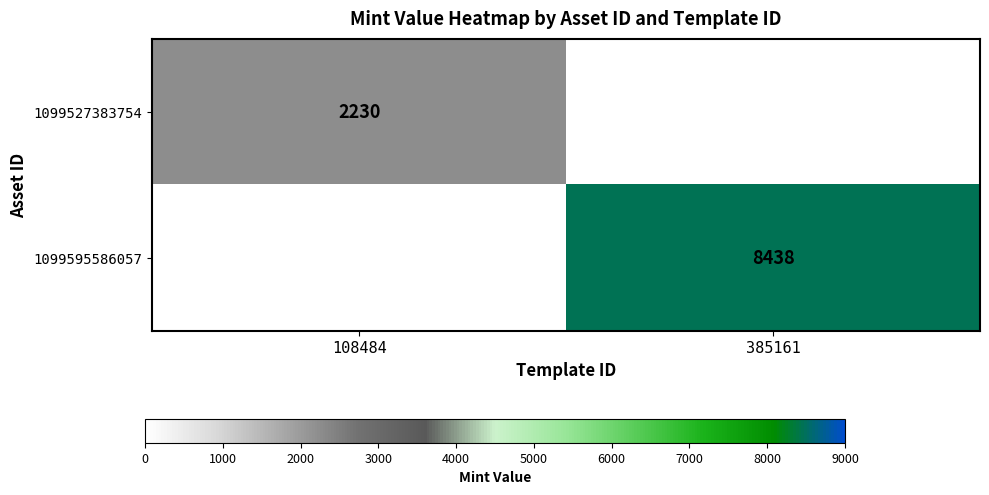

The value of 1099595586057 at 385161 is 8438. True or false?

True